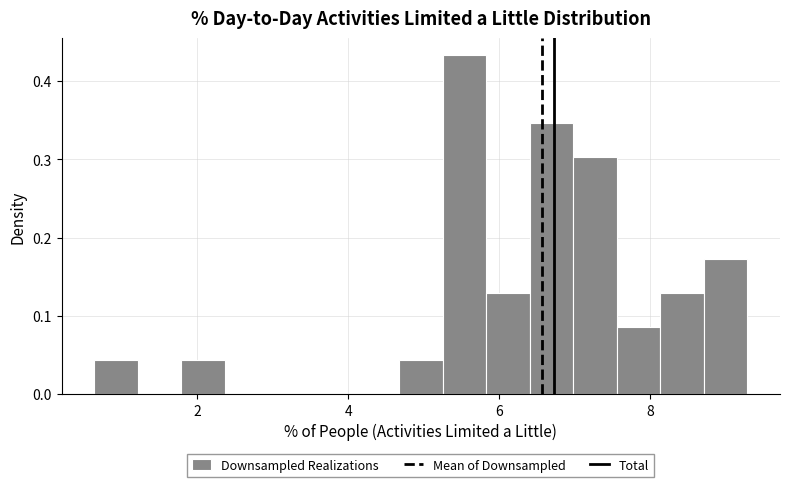

Read against the x-axis, roughly where is the centre of the tallest bar?

5.6